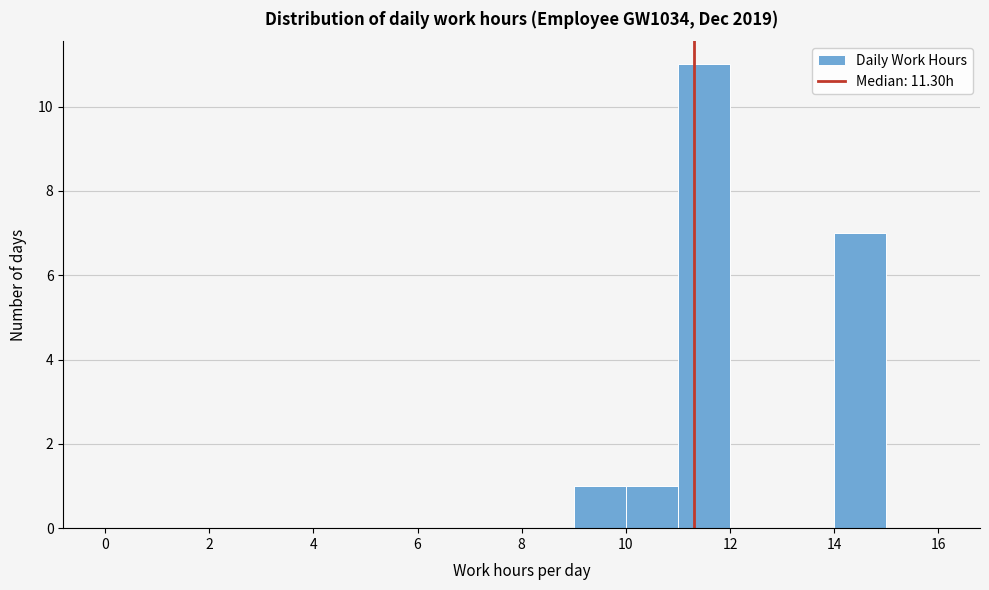

Over which range of the x-axis is the bar tallest?

11 to 12